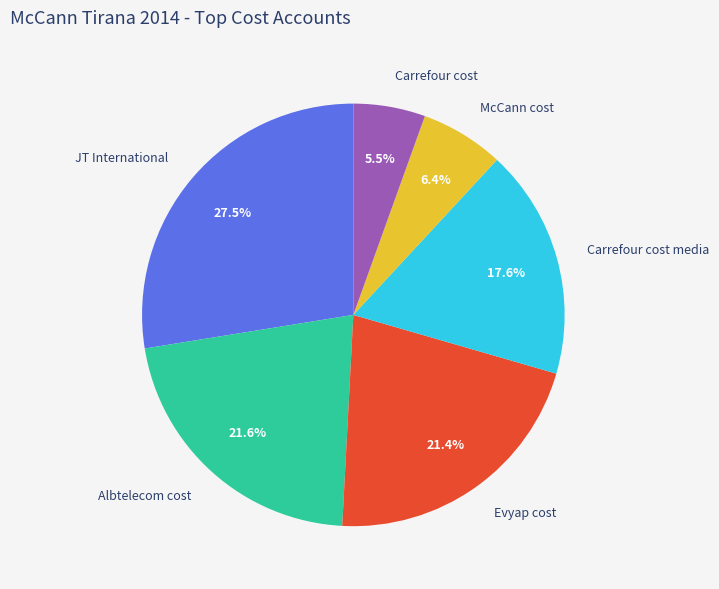

To the nearest percent, what is the difference between the largest and smallest slice percentages?

22%